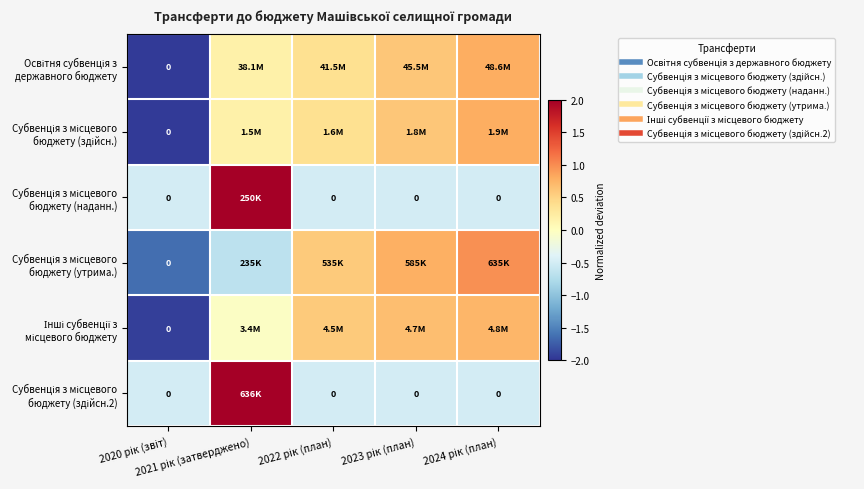

The value of Освітня субвенція з державного бюджету at 2021 рік (затверджено) is 0.1. True or false?

False